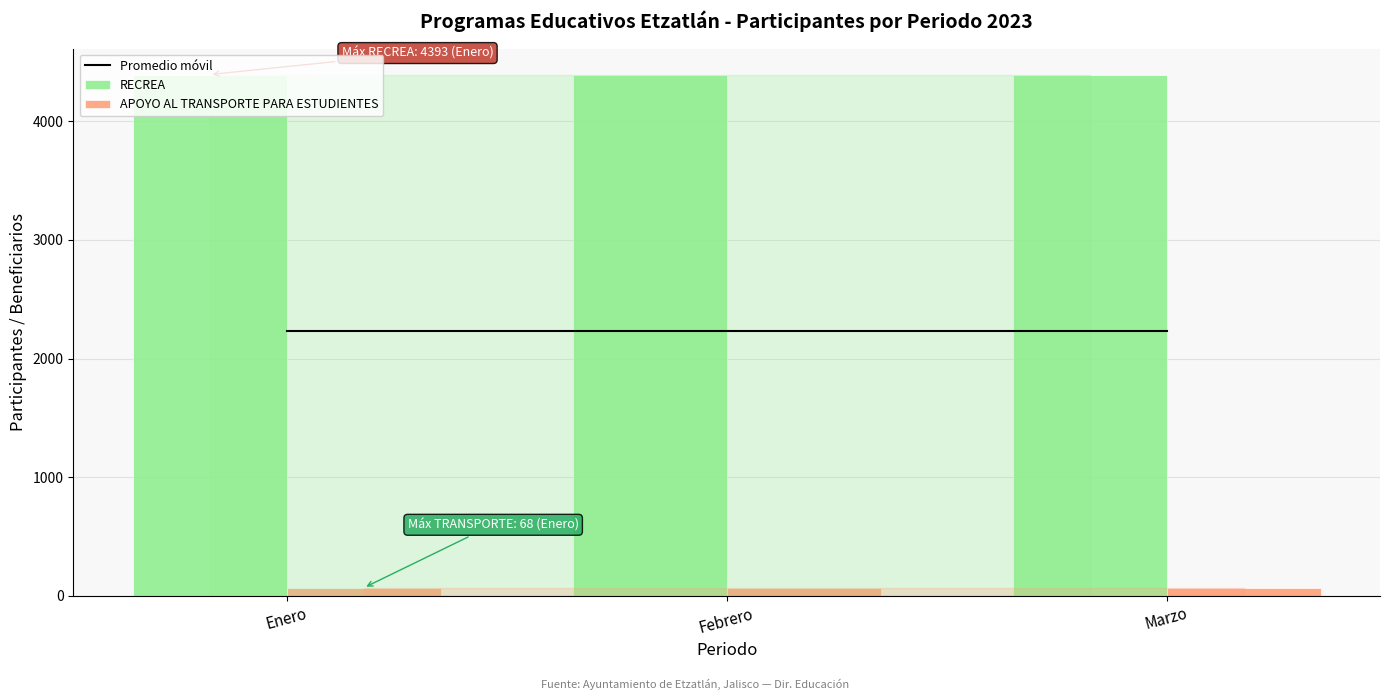

Reading left to right, what are all the values shown in this chart?

Promedio móvil: Enero=2230.5	Febrero=2230.5	Marzo=2230.5
RECREA: Enero=4393.0	Febrero=4393.0	Marzo=4393.0
APOYO AL TRANSPORTE PARA ESTUDIENTES: Enero=68.0	Febrero=68.0	Marzo=68.0